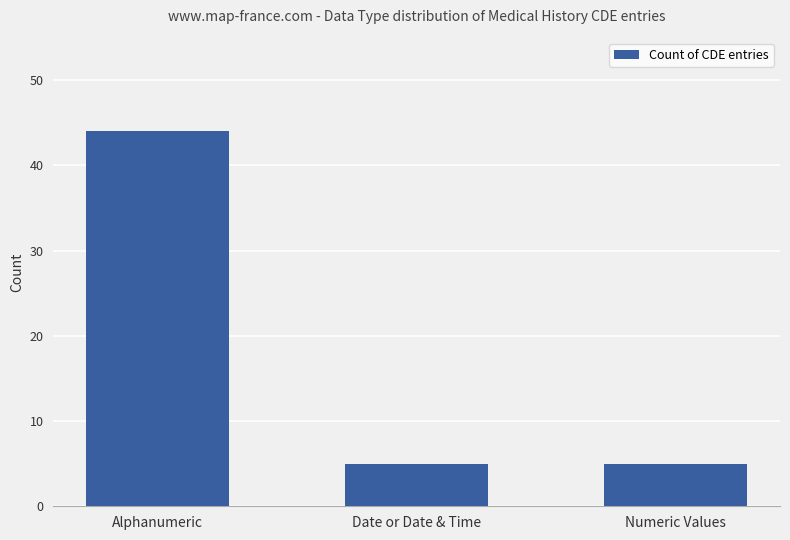

The chart shows a value of 5 at Numeric Values. True or false?

True